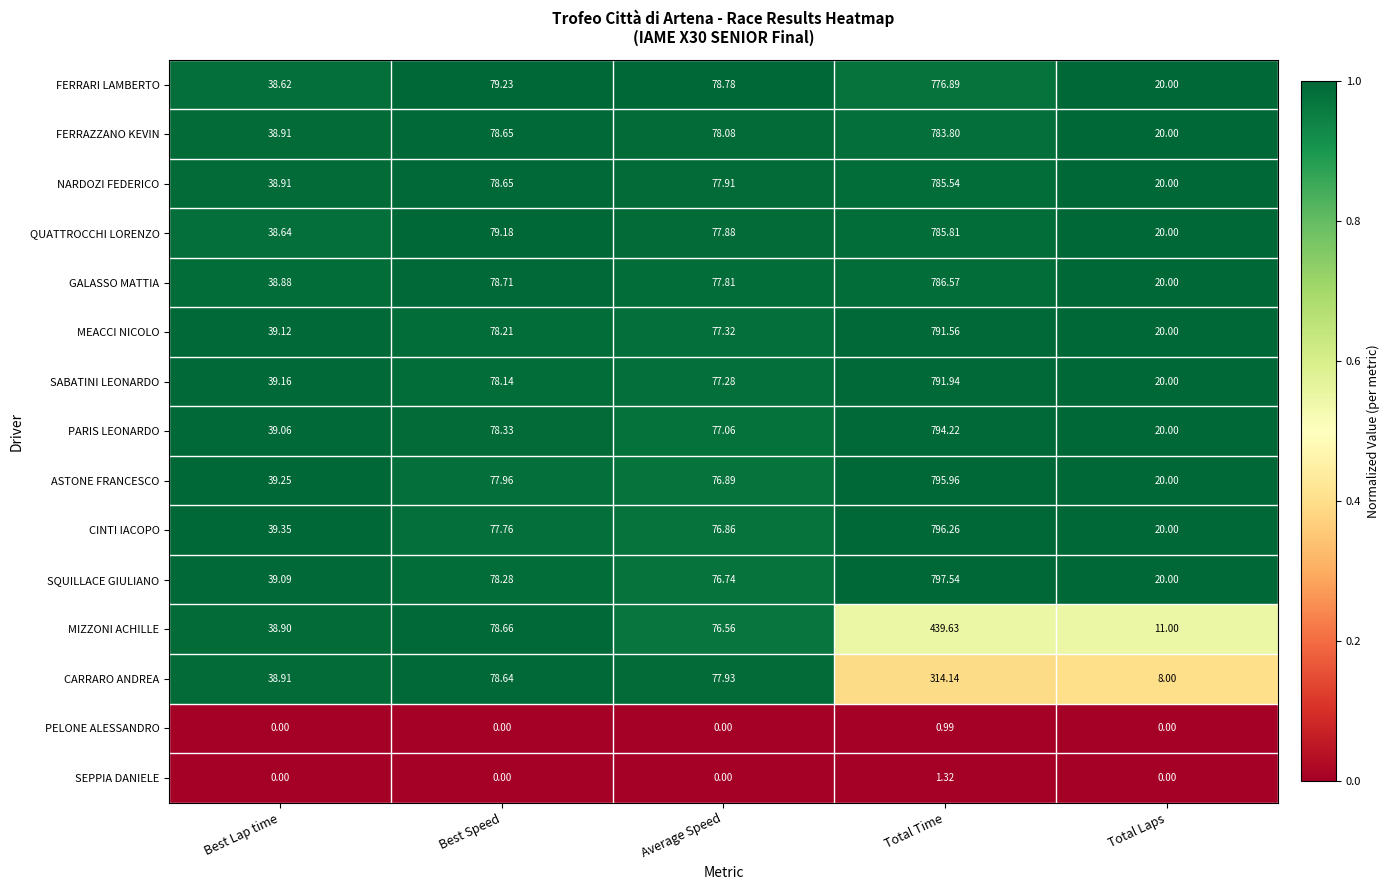

At which category is the sum across all series the highest?

Total Time